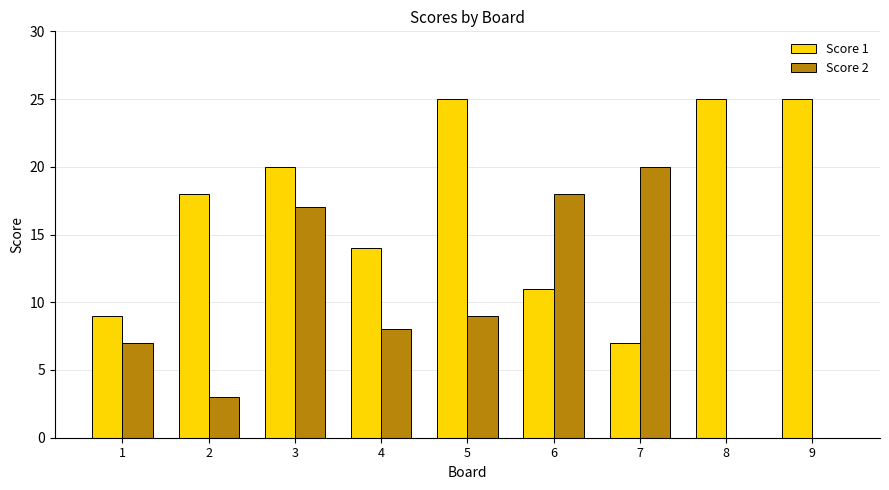

What is the maximum value for Score 2?

20